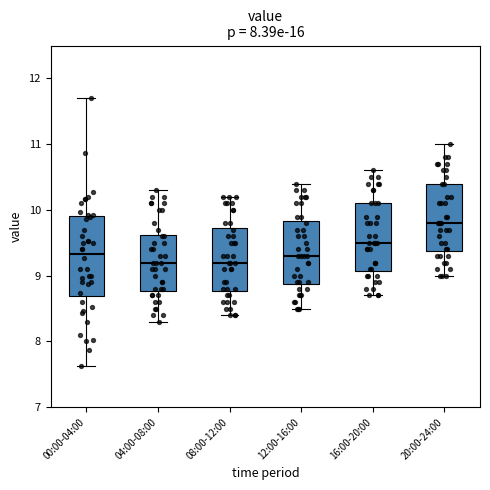

Reading left to right, read every box against the y-axis: the position of its median line, the range the box covers, and the ends of its whiskers. The values are not printed on the chart, so give them approximately, as read against the axis.

00:00-04:00: median 9.3, box 8.7 to 9.9, whiskers 7.6 to 11.7
04:00-08:00: median 9.2, box 8.8 to 9.6, whiskers 8.3 to 10.3
08:00-12:00: median 9.2, box 8.8 to 9.7, whiskers 8.4 to 10.2
12:00-16:00: median 9.3, box 8.9 to 9.8, whiskers 8.5 to 10.4
16:00-20:00: median 9.5, box 9.1 to 10.1, whiskers 8.7 to 10.6
20:00-24:00: median 9.8, box 9.4 to 10.4, whiskers 9.0 to 11.0